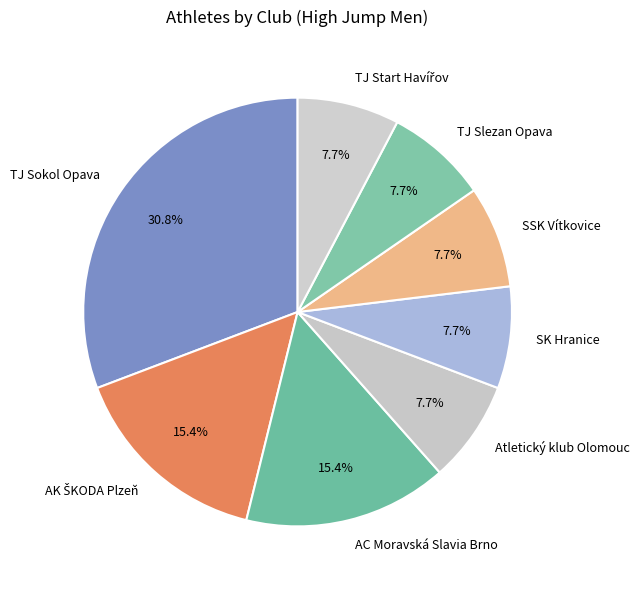

Which slice is the largest?

TJ Sokol Opava